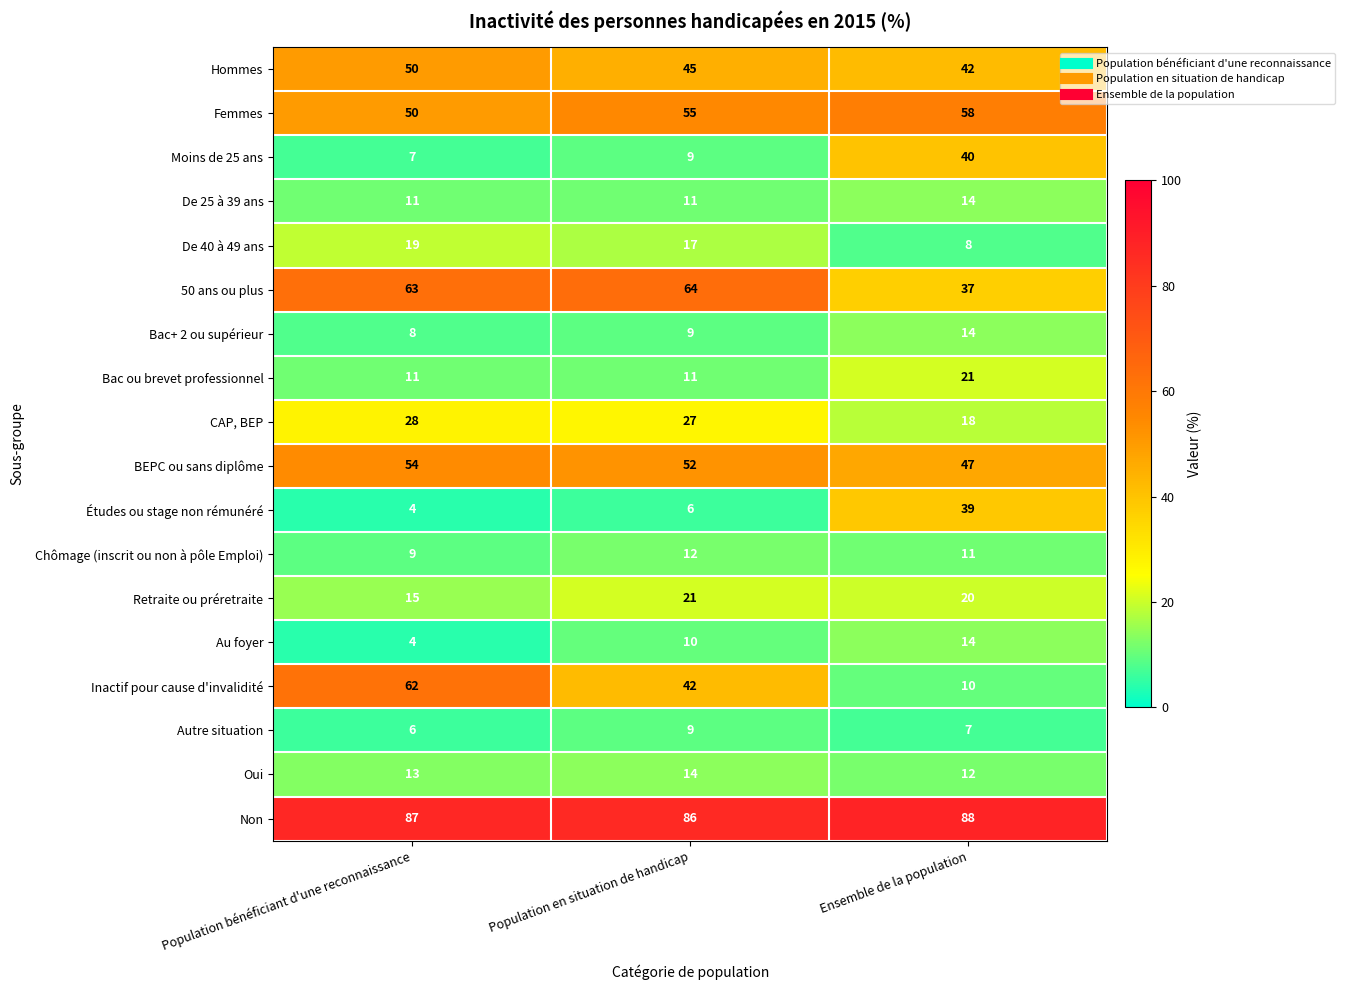

How many categories are shown in the chart?

3